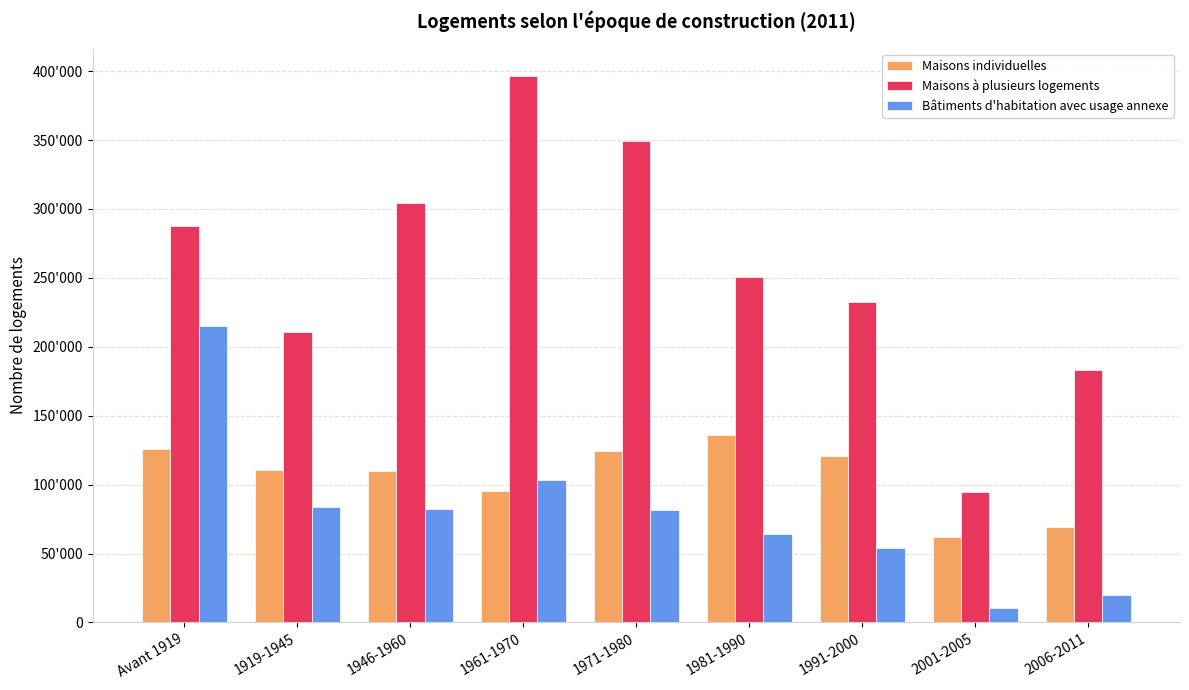

True or false: Maisons individuelles has a value of 110608 at 1919-1945.

True